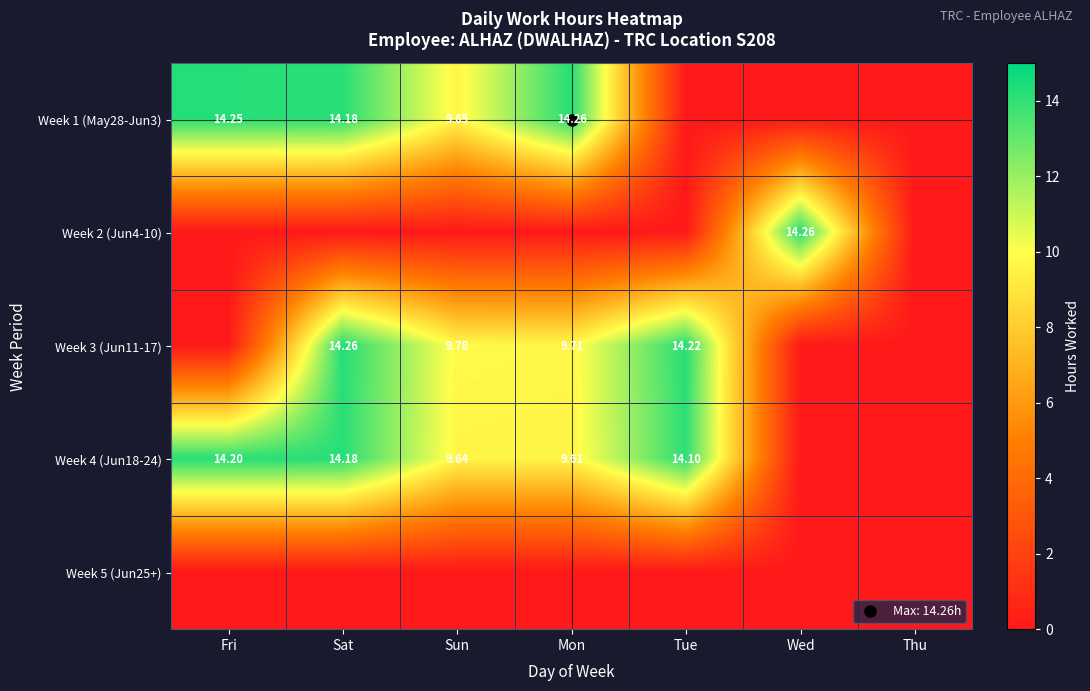

The value of Week 2 (Jun4-10) at Thu is 0.0. True or false?

True